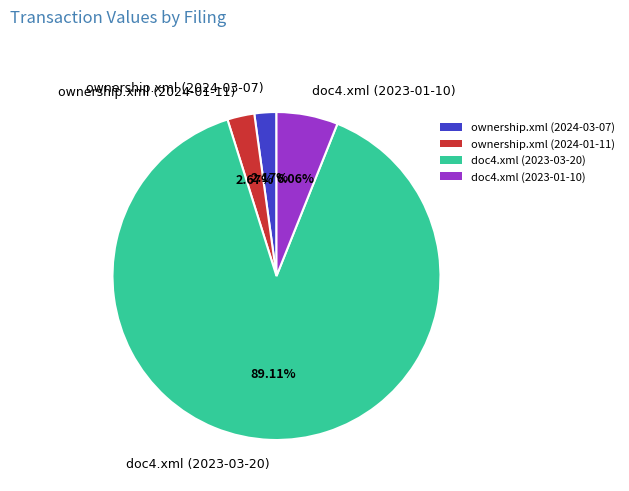

Count the number of slices in the pie.

4